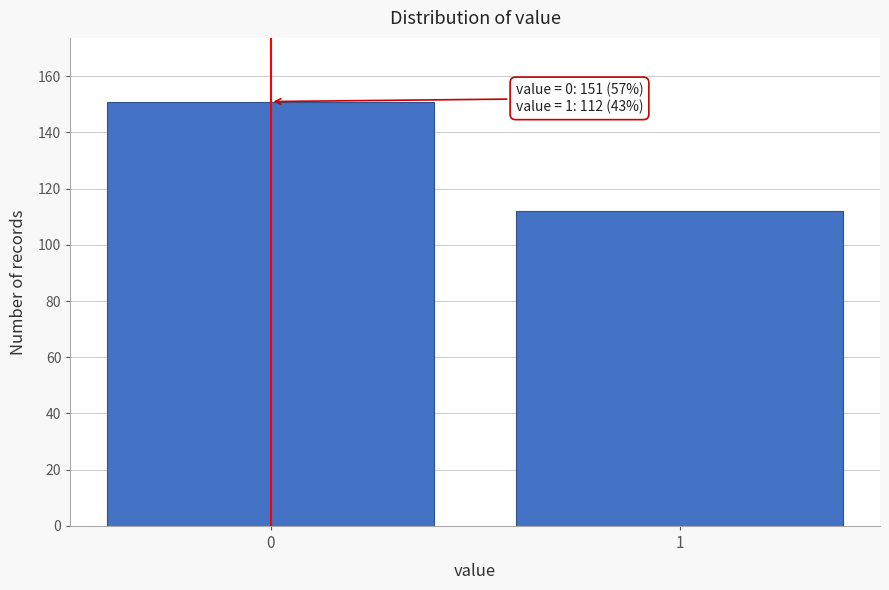

Reading left to right, what are all the values shown in this chart?

151	112